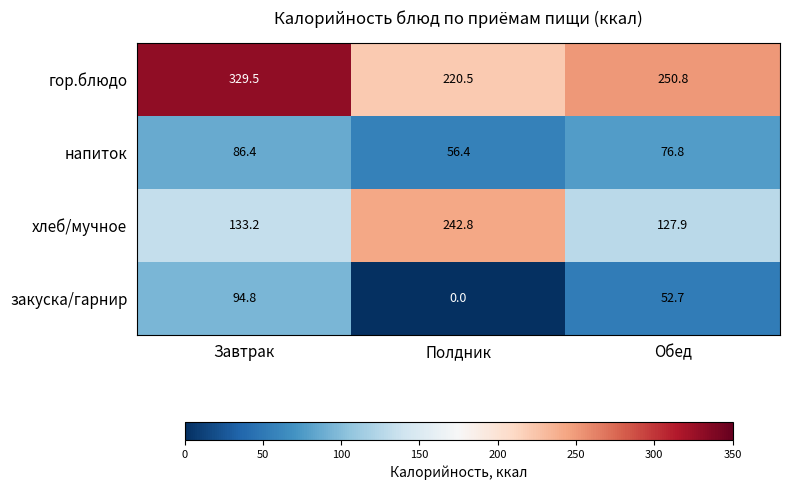

The value of гор.блюдо at Обед is 105.5. True or false?

False